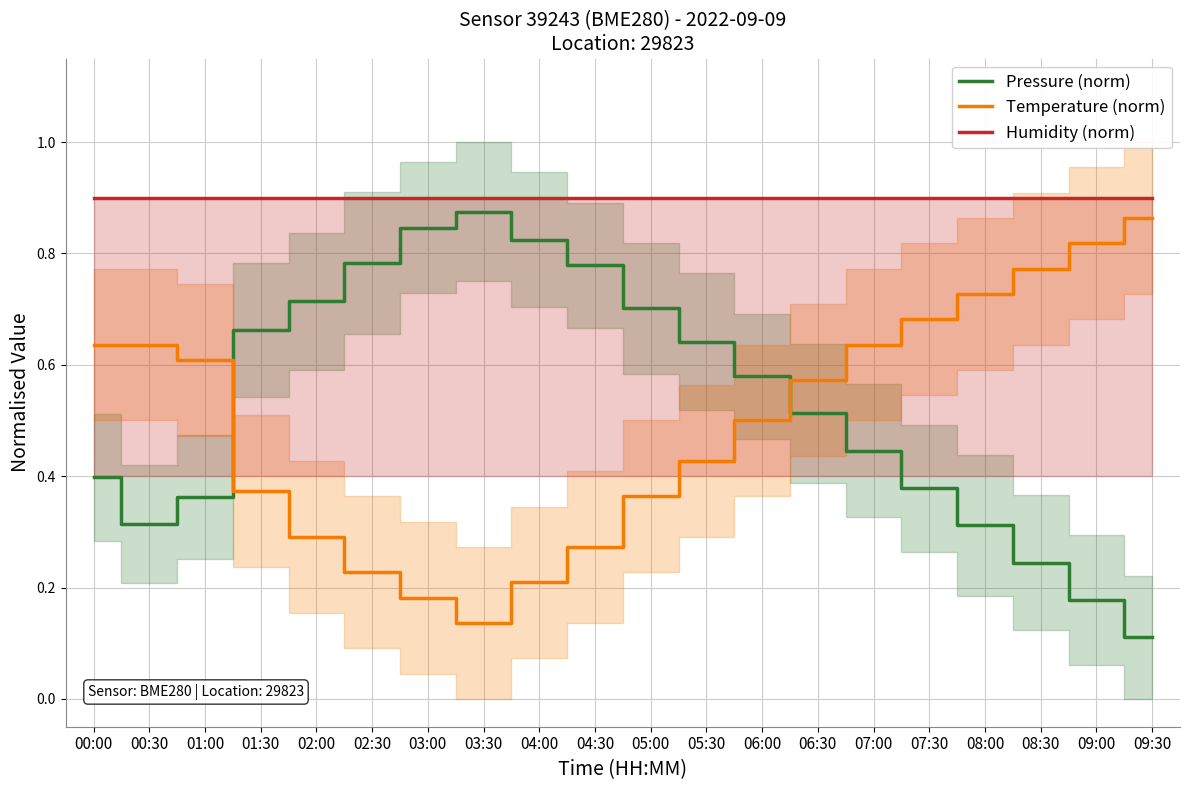

What is the label of the 11th point from the left?

05:00